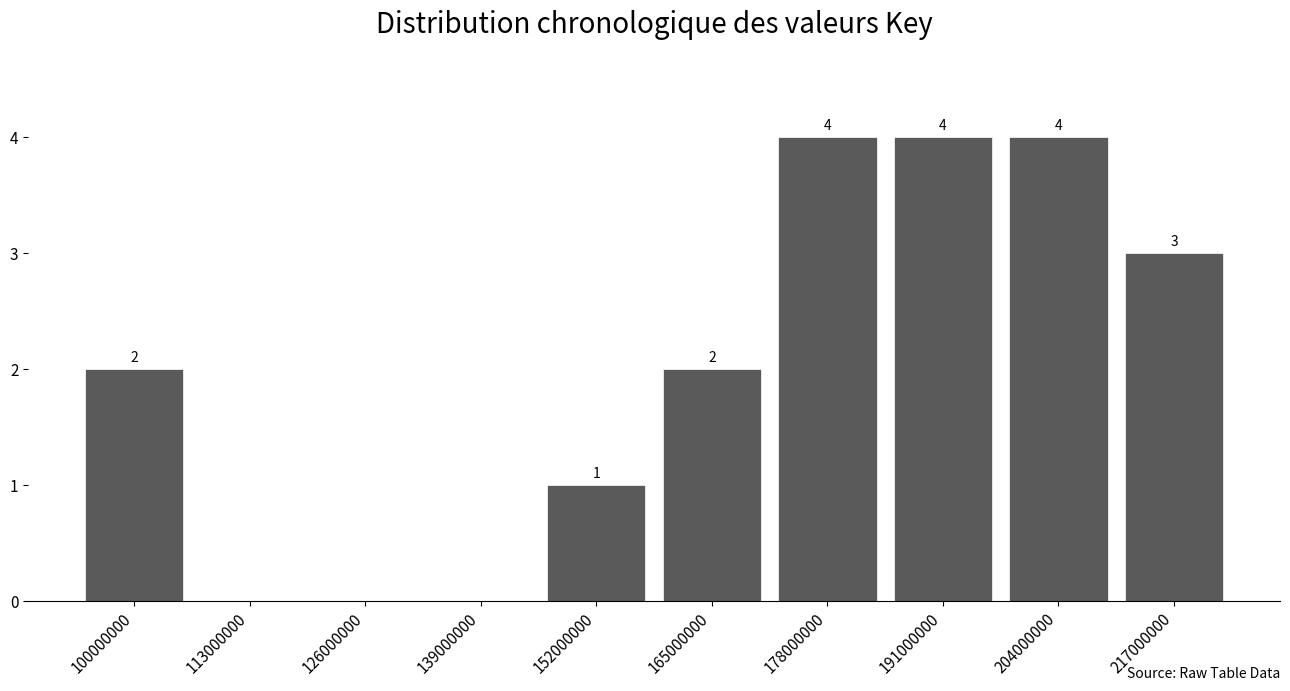

Reading left to right, what are all the values shown in this chart?

100000000=2	113000000=0	126000000=0	139000000=0	152000000=1	165000000=2	178000000=4	191000000=4	204000000=4	217000000=3